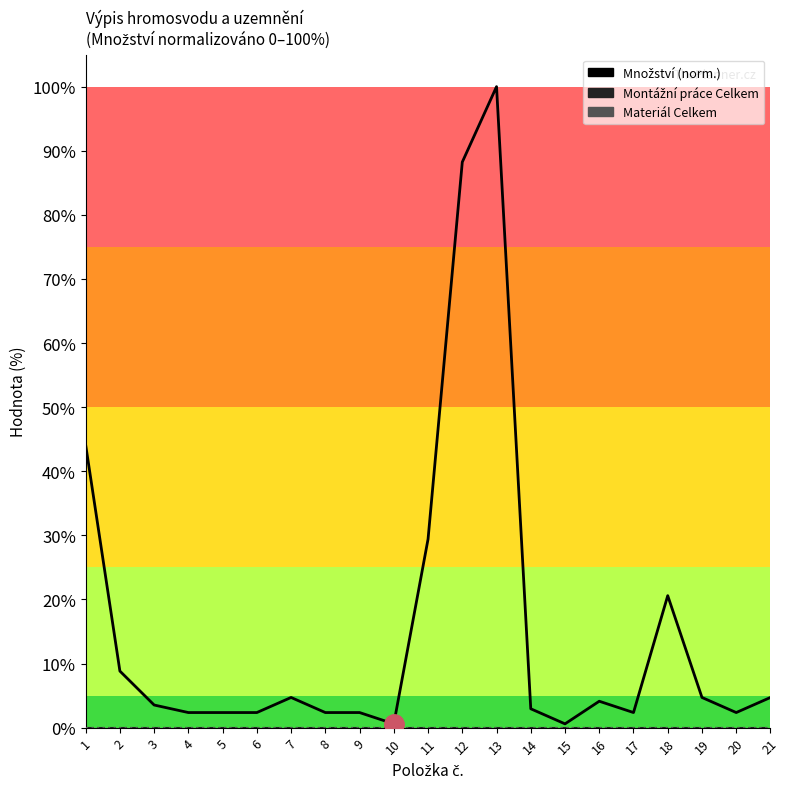

True or false: Množství and Montážní práce Celkem intersect in this chart.

False